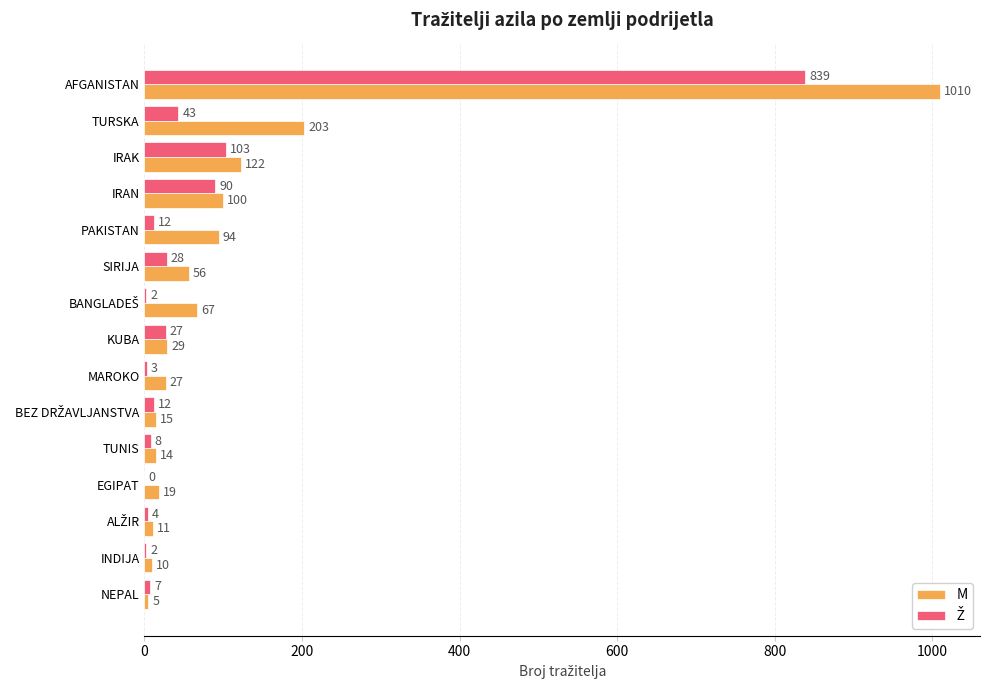

What is the sum of the M values at INDIJA and IRAN?

110